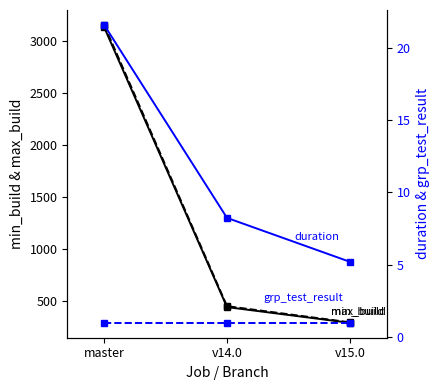

Reading right to left, what are all the values shown in this chart?

min_build: 290.0	441.0	3128.0
max_build: 295.0	450.0	3150.0
duration: 5.2	8.2	21.6
grp_test_result: 1.0	1.0	1.0